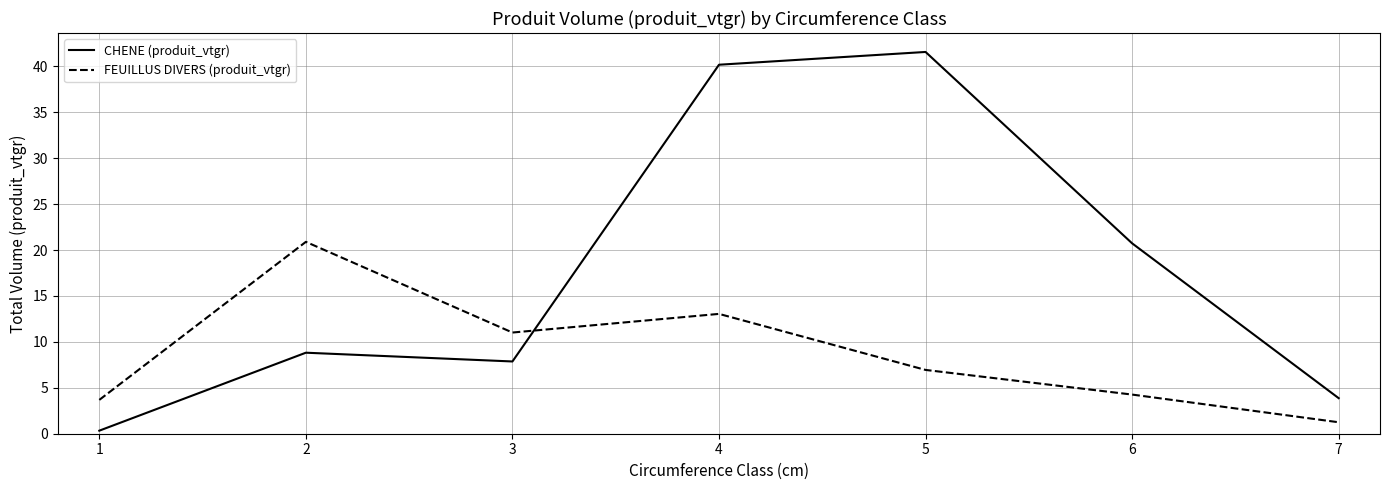

Where is the first local minimum for CHENE (produit_vtgr)?

3